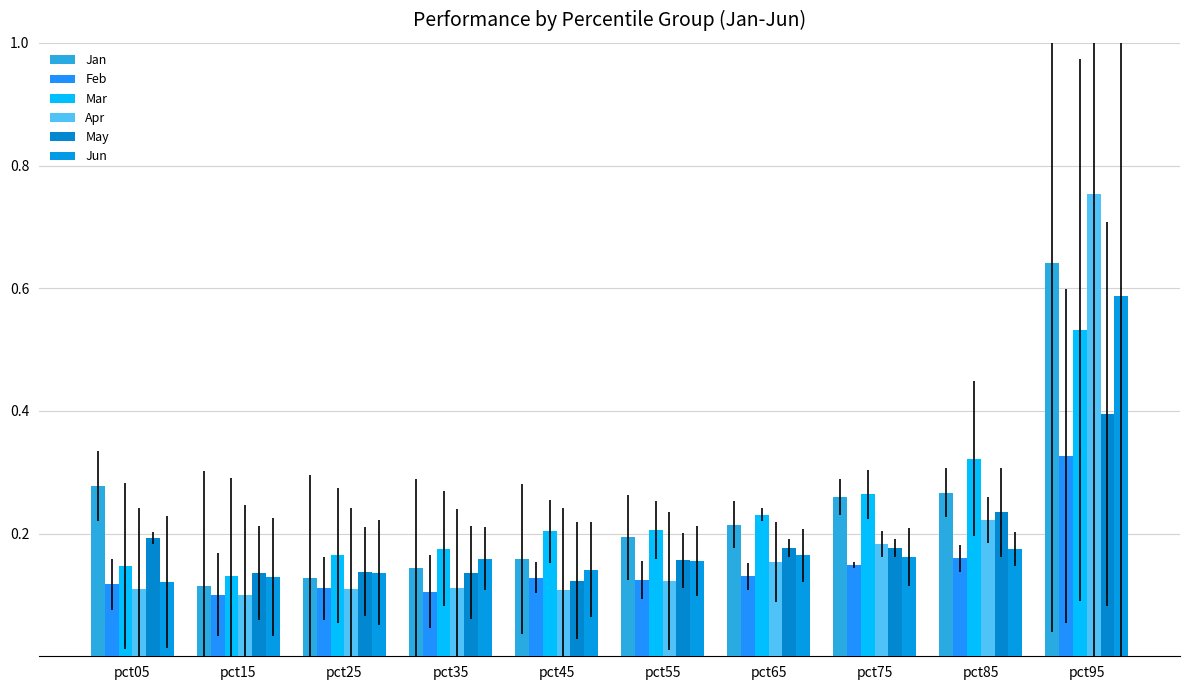

What is the value of the Jan bar at the 3rd from the left?

0.1